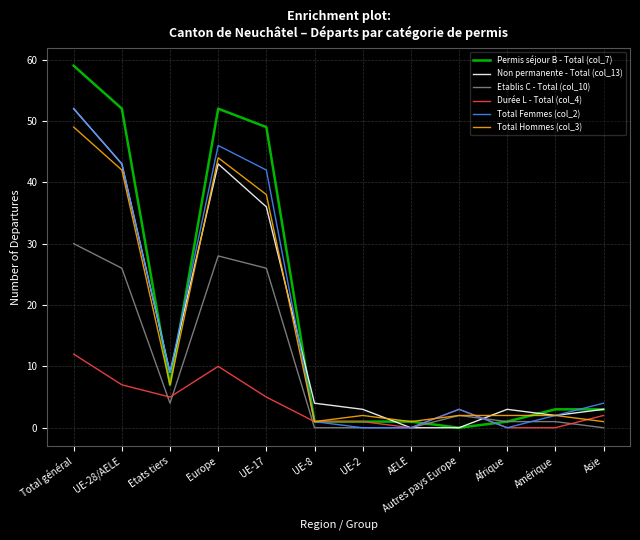

What are all the series names shown in the legend?

Permis séjour B - Total (col_7), Non permanente - Total (col_13), Etablis C - Total (col_10), Durée L - Total (col_4), Total Femmes (col_2), Total Hommes (col_3)